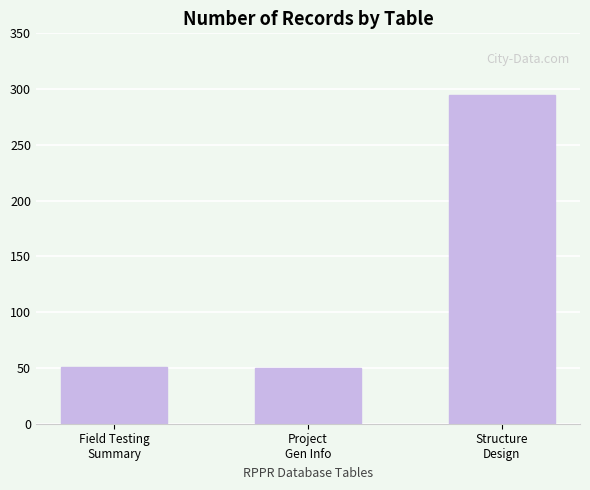

What is the minimum value shown in the chart?

50